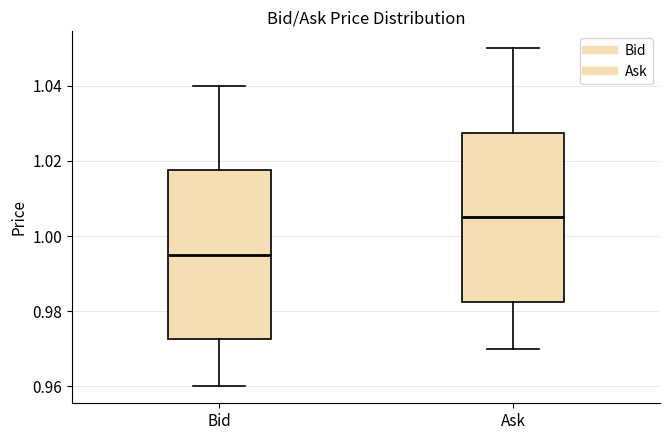

Which box has the lowest median line?

Bid